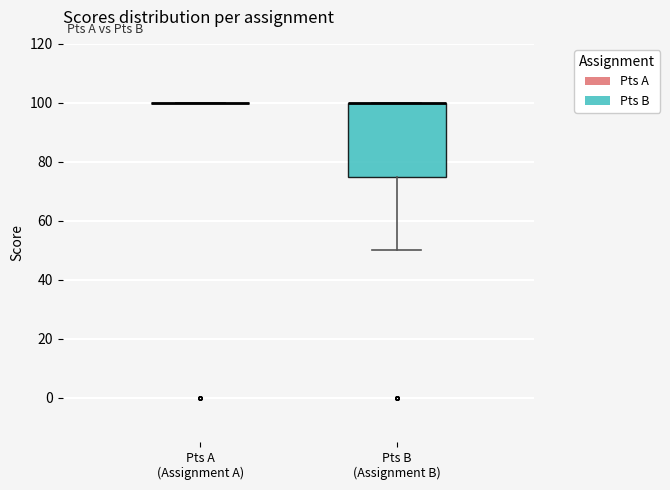

Where is the upper edge of the box for Pts B (Assignment B) on the y-axis? The values are not printed on the chart, so give them approximately, as read against the axis.

100